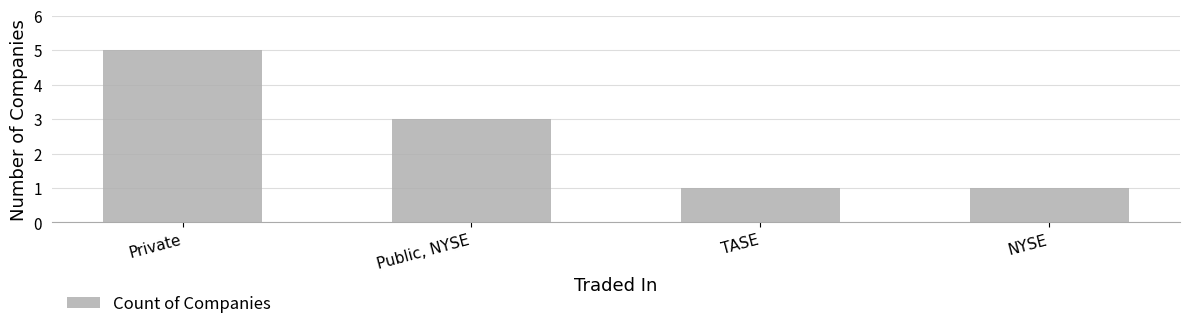

Is it true that the value at Private is 5?

True